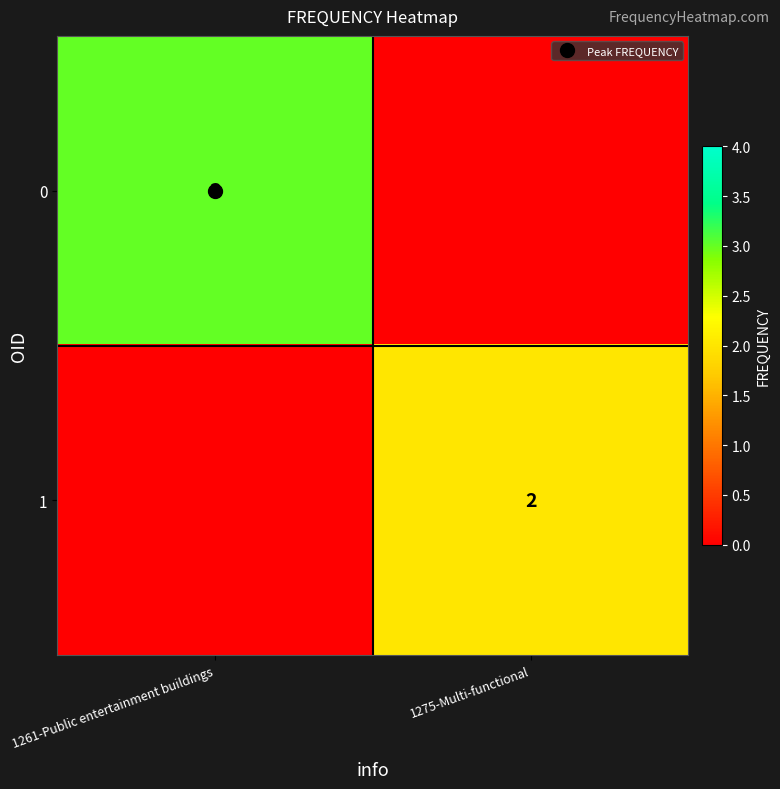

What is the difference between the maximum and minimum values in the 1 series?

2